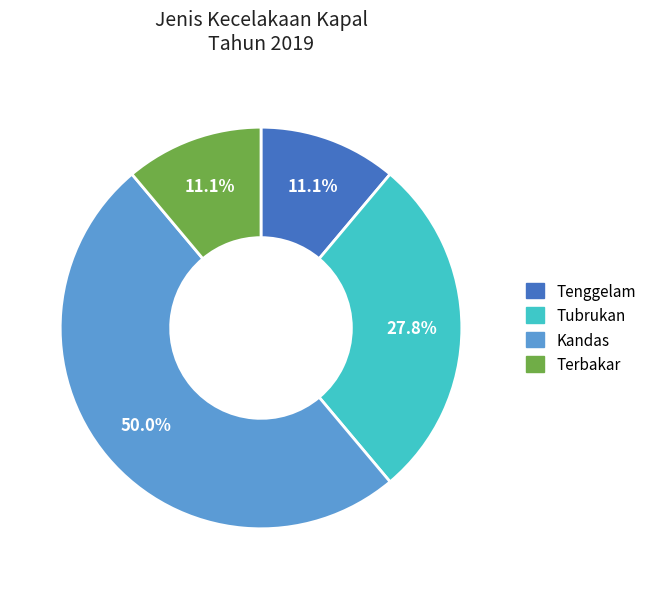

Which slice is the largest?

Kandas